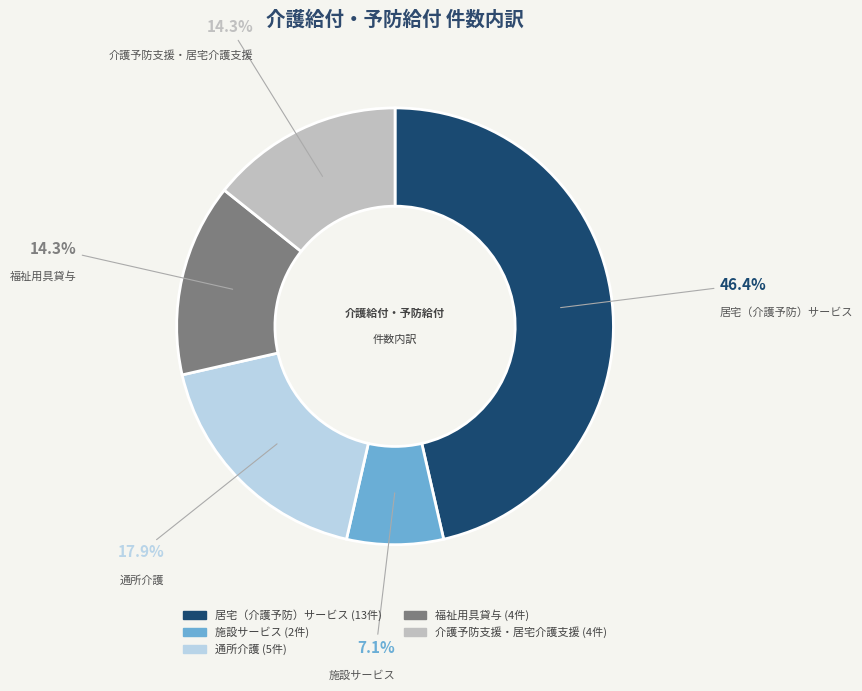

Is there any slice that represents more than half of the pie?

No